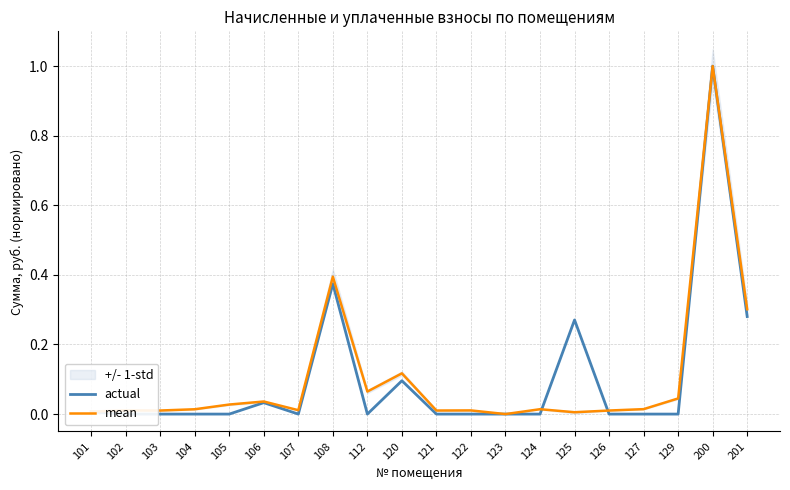

Does the chart display data point markers on the line(s)?

No